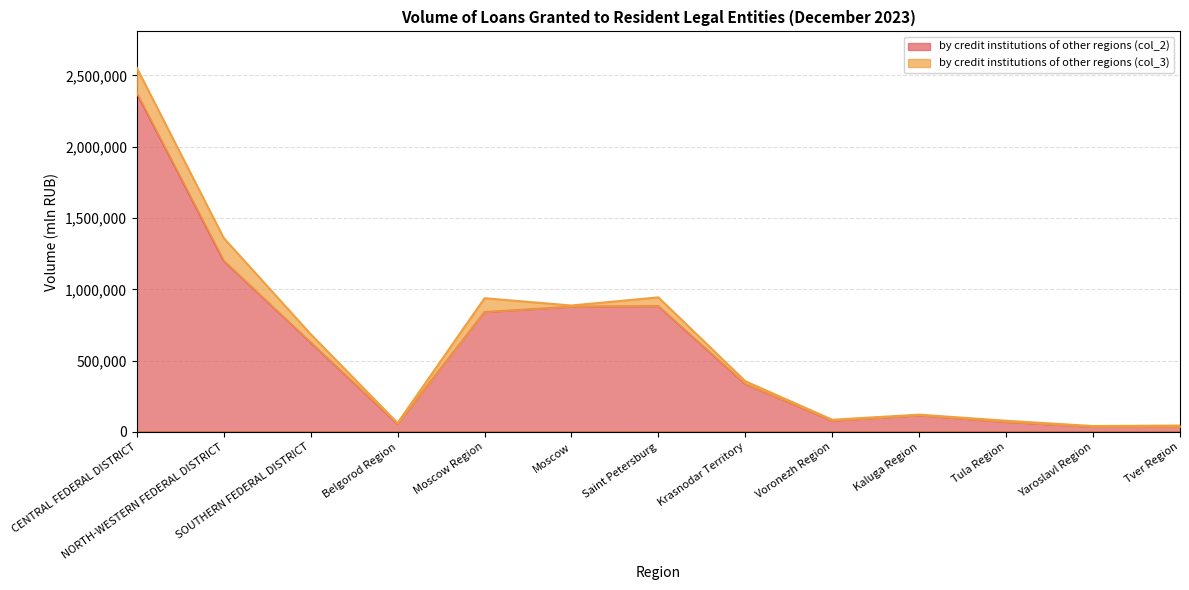

Where is the first local minimum?

Belgorod Region